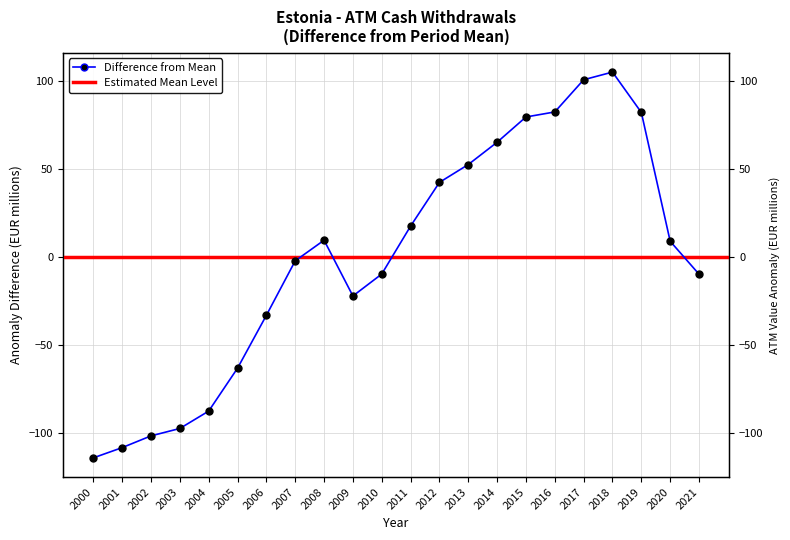

What is the change in value from 2016 to 2018?

+22.7